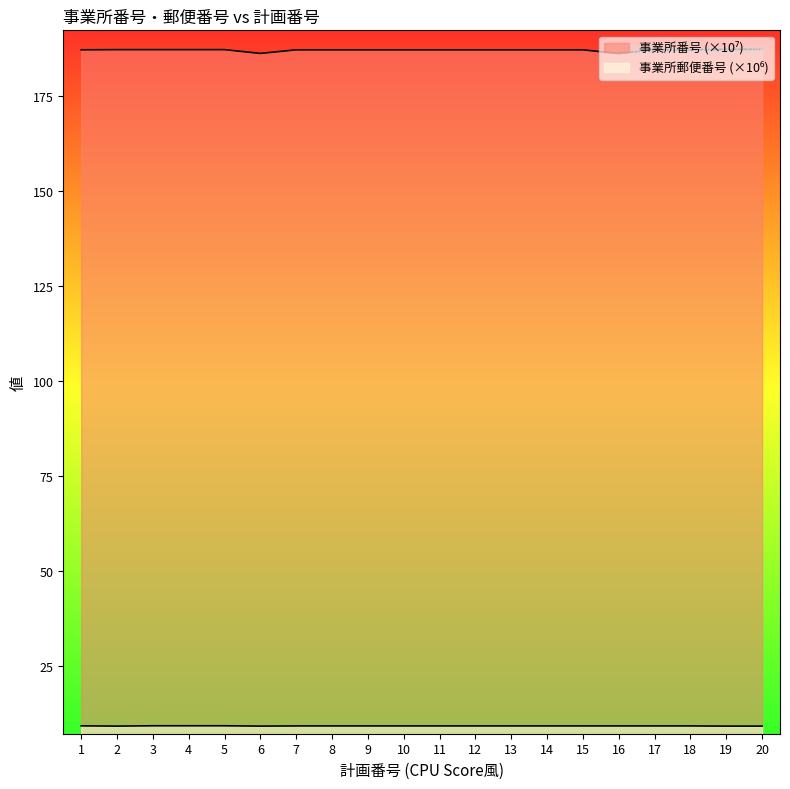

At how many categories does at least one series exceed 162?

20